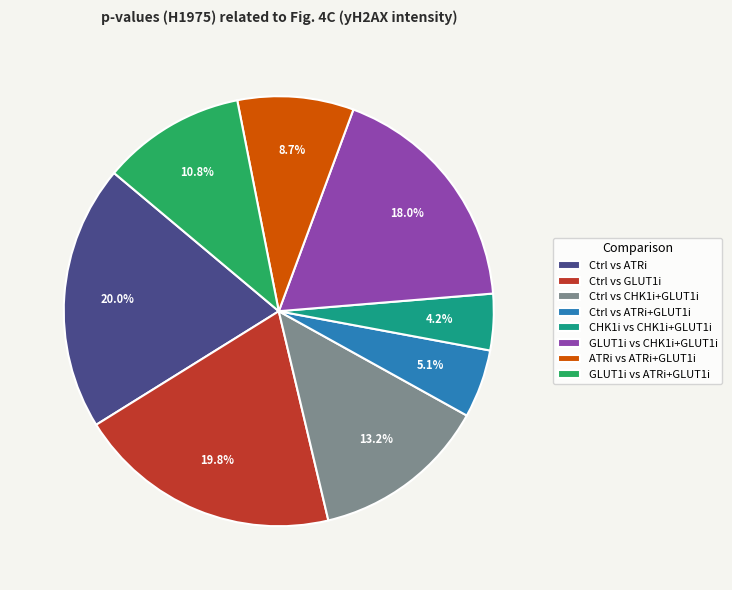

To the nearest percent, what is the average slice percentage?

12%